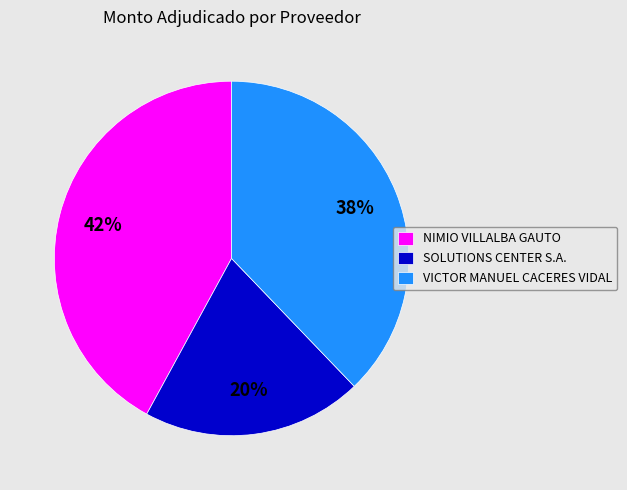

Does VICTOR MANUEL CACERES VIDAL account for over 50% of the chart?

No